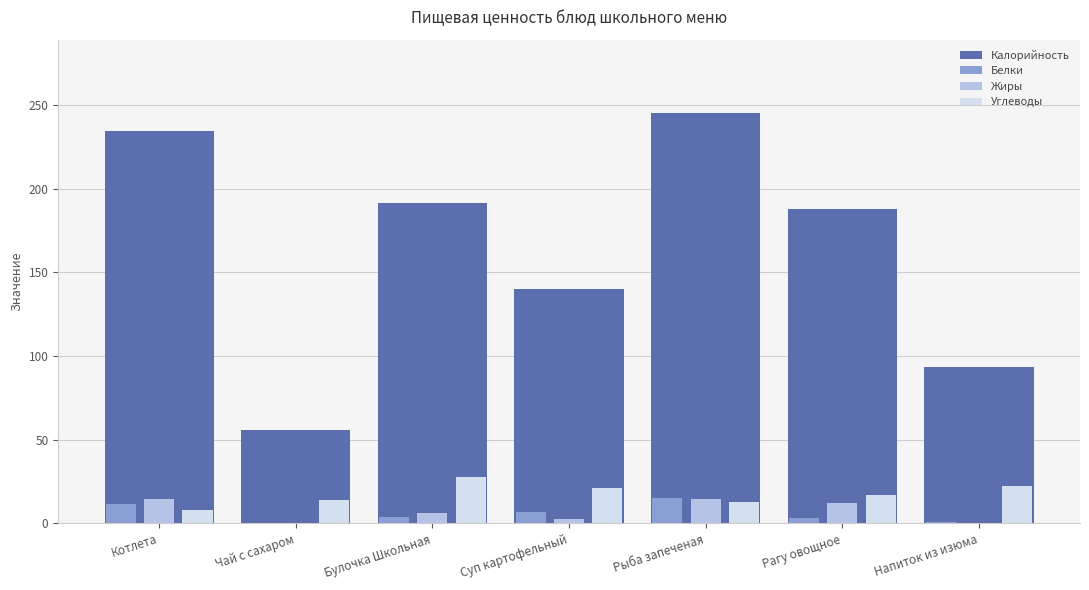

Which series changed the most between Суп картофельный and Рыба запеченая?

Калорийность